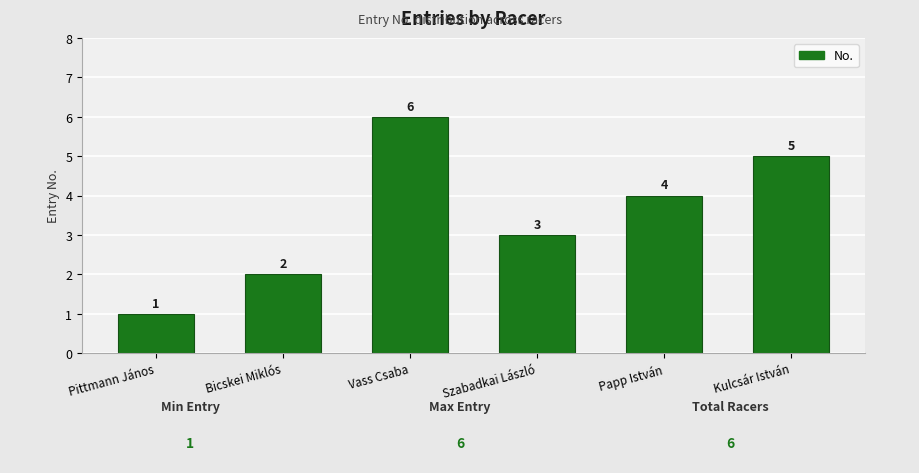

How many data points does each series have?

6